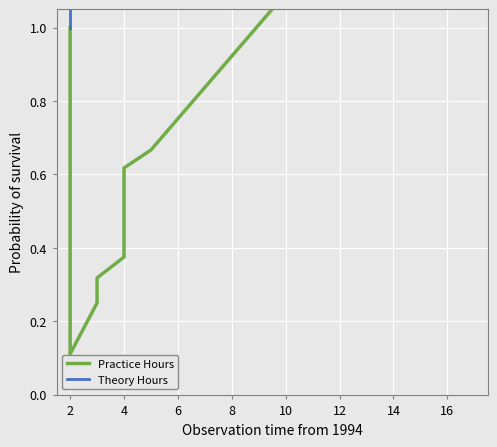

What is the sum of all Practice Hours values?

10.1